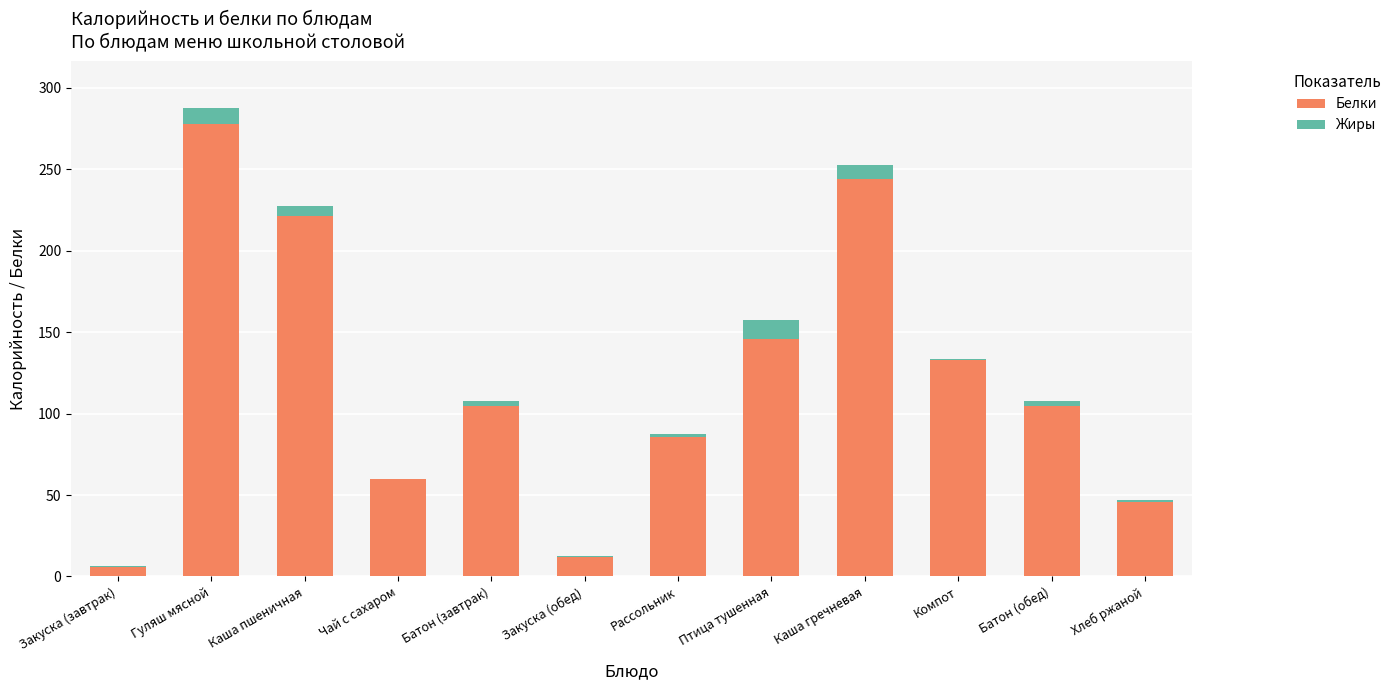

How many categories are shown in the chart?

12